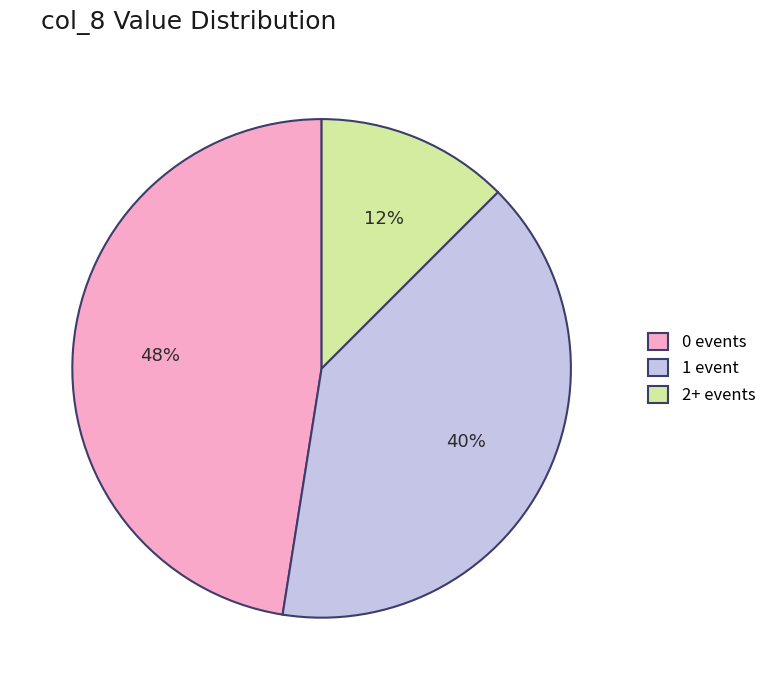

True or false: 2+ events accounts for 12% of the total.

True